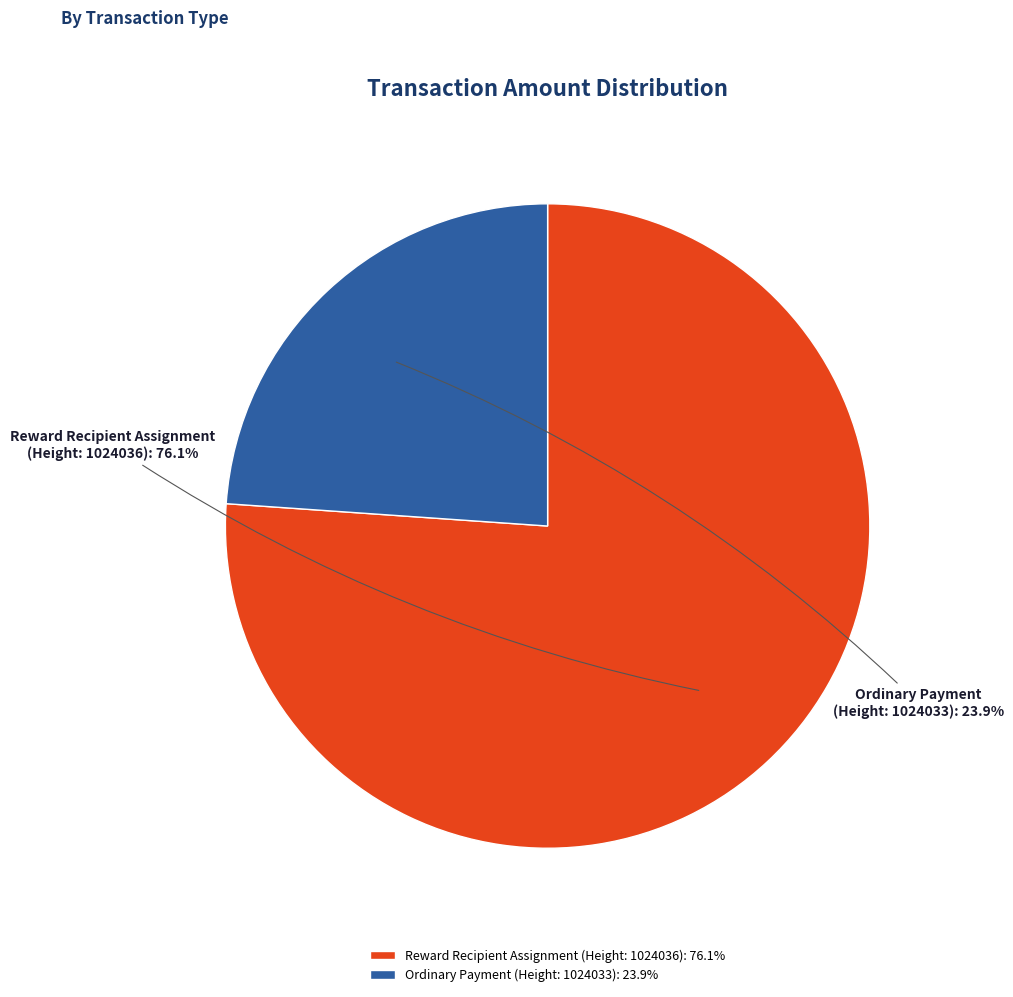

Which has a higher value, Reward Recipient Assignment (Height: 1024036) or Ordinary Payment (Height: 1024033)?

Reward Recipient Assignment (Height: 1024036)